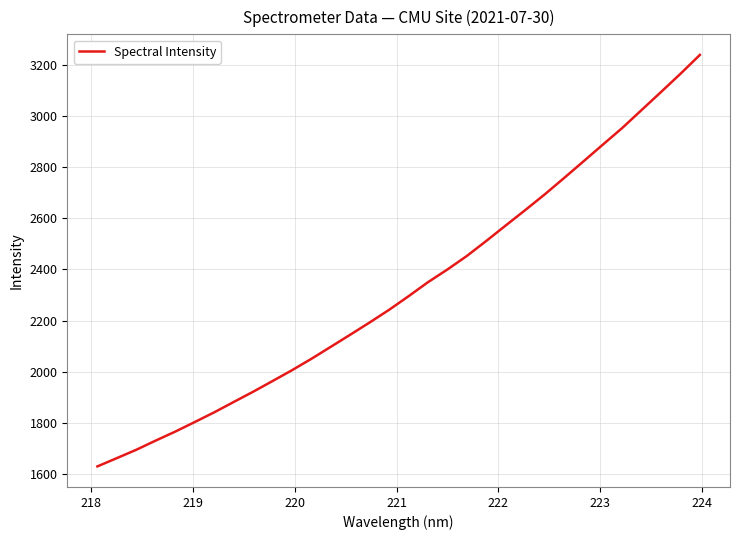

What is the minimum value shown in the chart?

1630.5